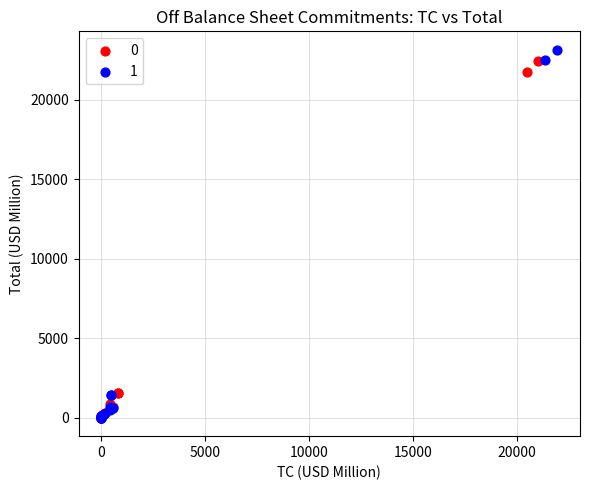

Which series has the widest spread of Y values?

1